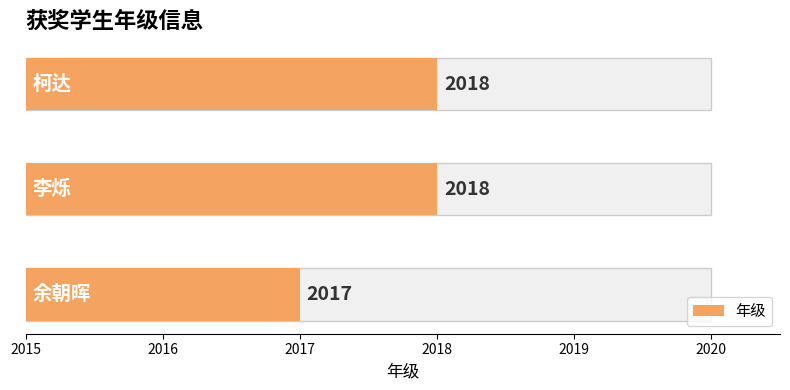

Rank the categories by value from lowest to highest.

余朝晖, 李烁, 柯达